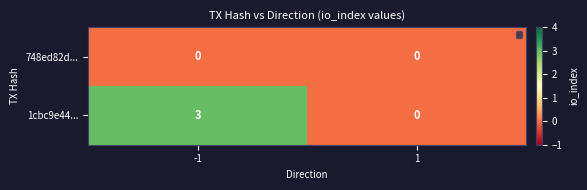

List the series in order of their overall mean, lowest first.

748ed82d..., 1cbc9e44...